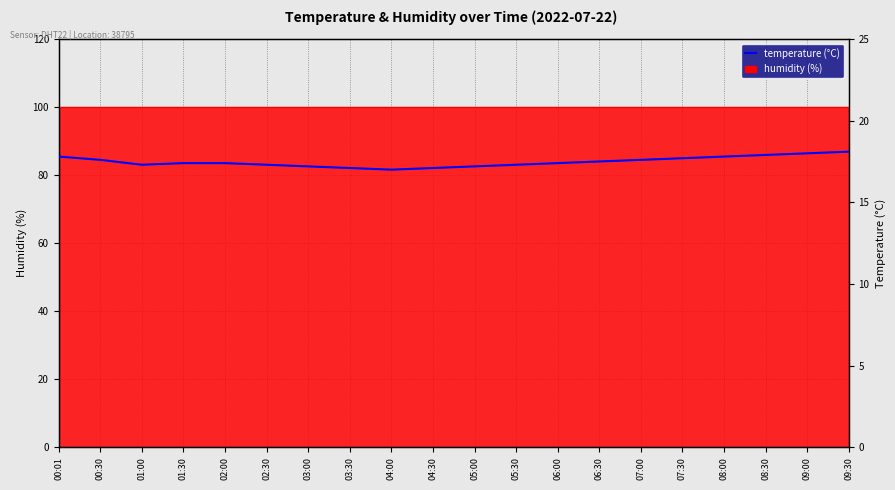

True or false: the data shows 4.3 at 03:00.

False